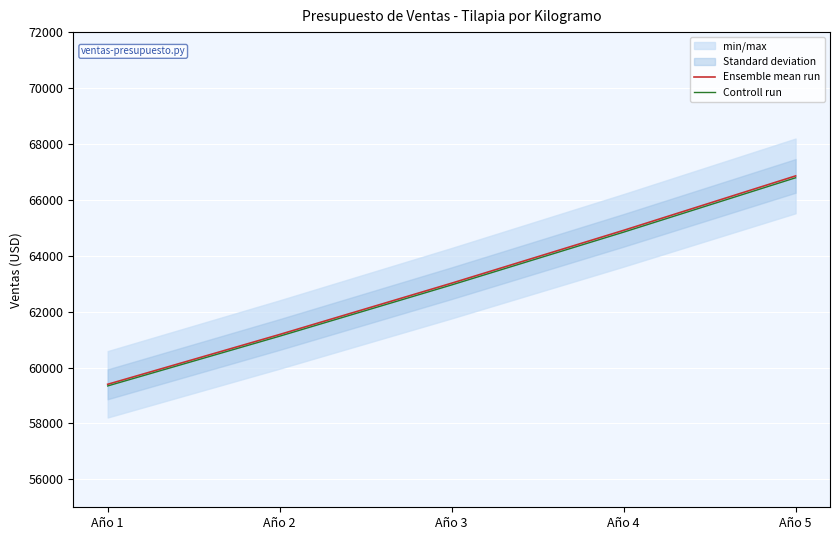

At which label does Controll run reach its peak?

Año 5